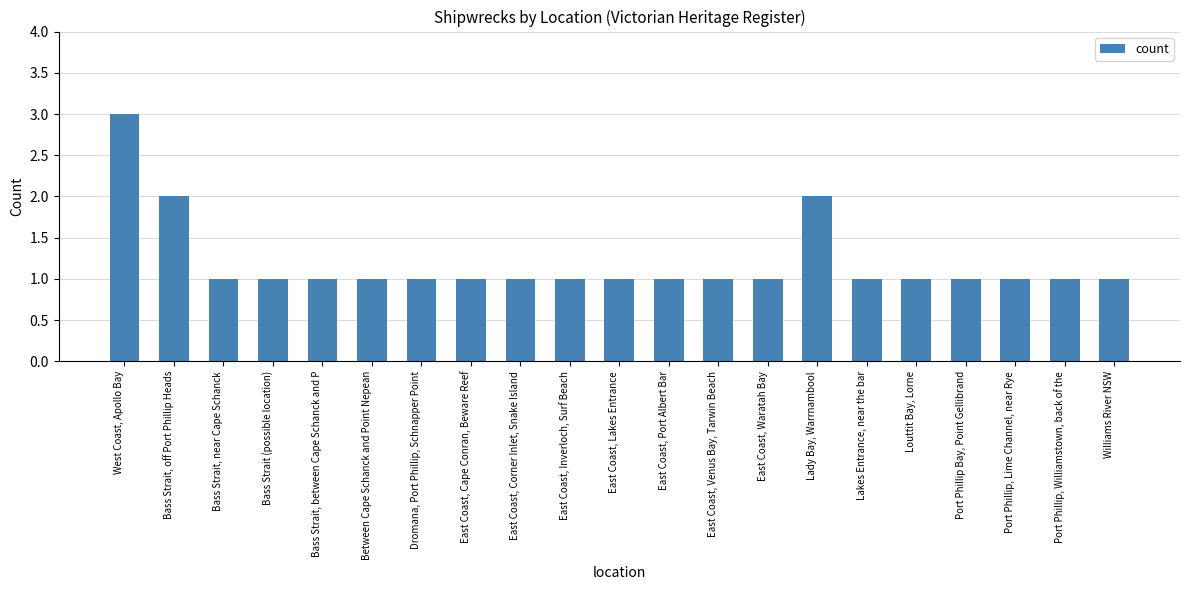

Reading left to right, transcribe all the data shown in this chart.

West Coast, Apollo Bay=3	Bass Strait, off Port Phillip Heads=2	Bass Strait, near Cape Schanck=1	Bass Strait (possible location)=1	Bass Strait, between Cape Schanck and P=1	Between Cape Schanck and Point Nepean=1	Dromana, Port Phillip, Schnapper Point=1	East Coast, Cape Conran, Beware Reef=1	East Coast, Corner Inlet, Snake Island=1	East Coast, Inverloch, Surf Beach=1	East Coast, Lakes Entrance=1	East Coast, Port Albert Bar=1	East Coast, Venus Bay, Tarwin Beach=1	East Coast, Waratah Bay=1	Lady Bay, Warrnambool=2	Lakes Entrance, near the bar=1	Louttit Bay, Lorne=1	Port Phillip Bay, Point Gellibrand=1	Port Phillip, Lime Channel, near Rye=1	Port Phillip, Williamstown, back of the=1	Williams River NSW=1